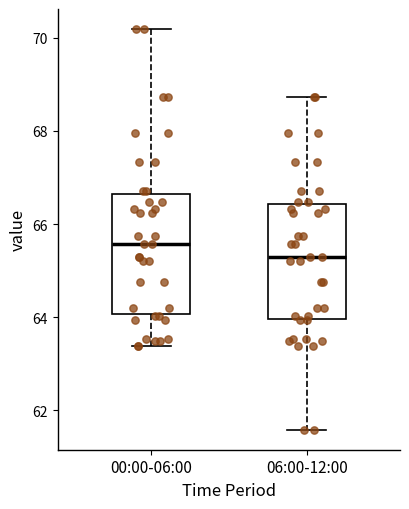

Reading left to right, transcribe this box plot: for each box, give where its median line is, the range the box spans, and where its two whiskers end, as read against the y-axis. The values are not printed on the chart, so give them approximately, as read against the axis.

00:00-06:00: median 65.6, box 64.0 to 66.6, whiskers 63.4 to 70.2
06:00-12:00: median 65.2, box 64.0 to 66.4, whiskers 61.6 to 68.8